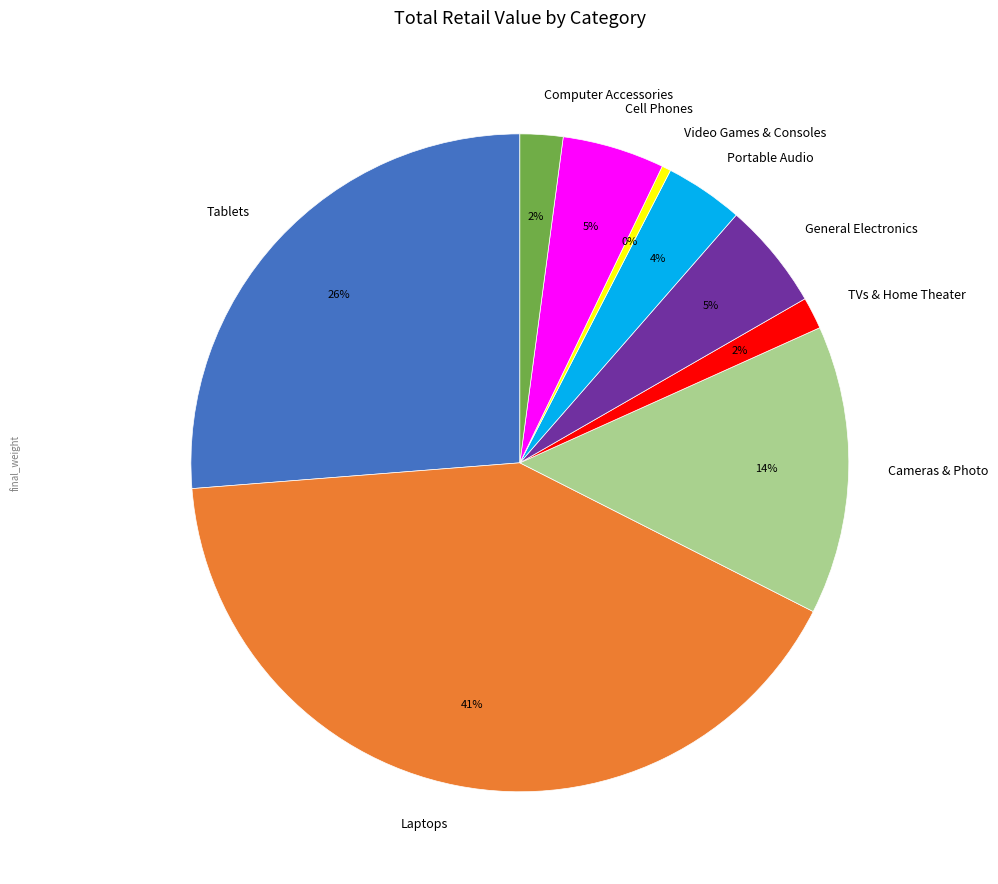

To the nearest percent, what is the difference between the Portable Audio and Cameras & Photo slice percentages?

10%